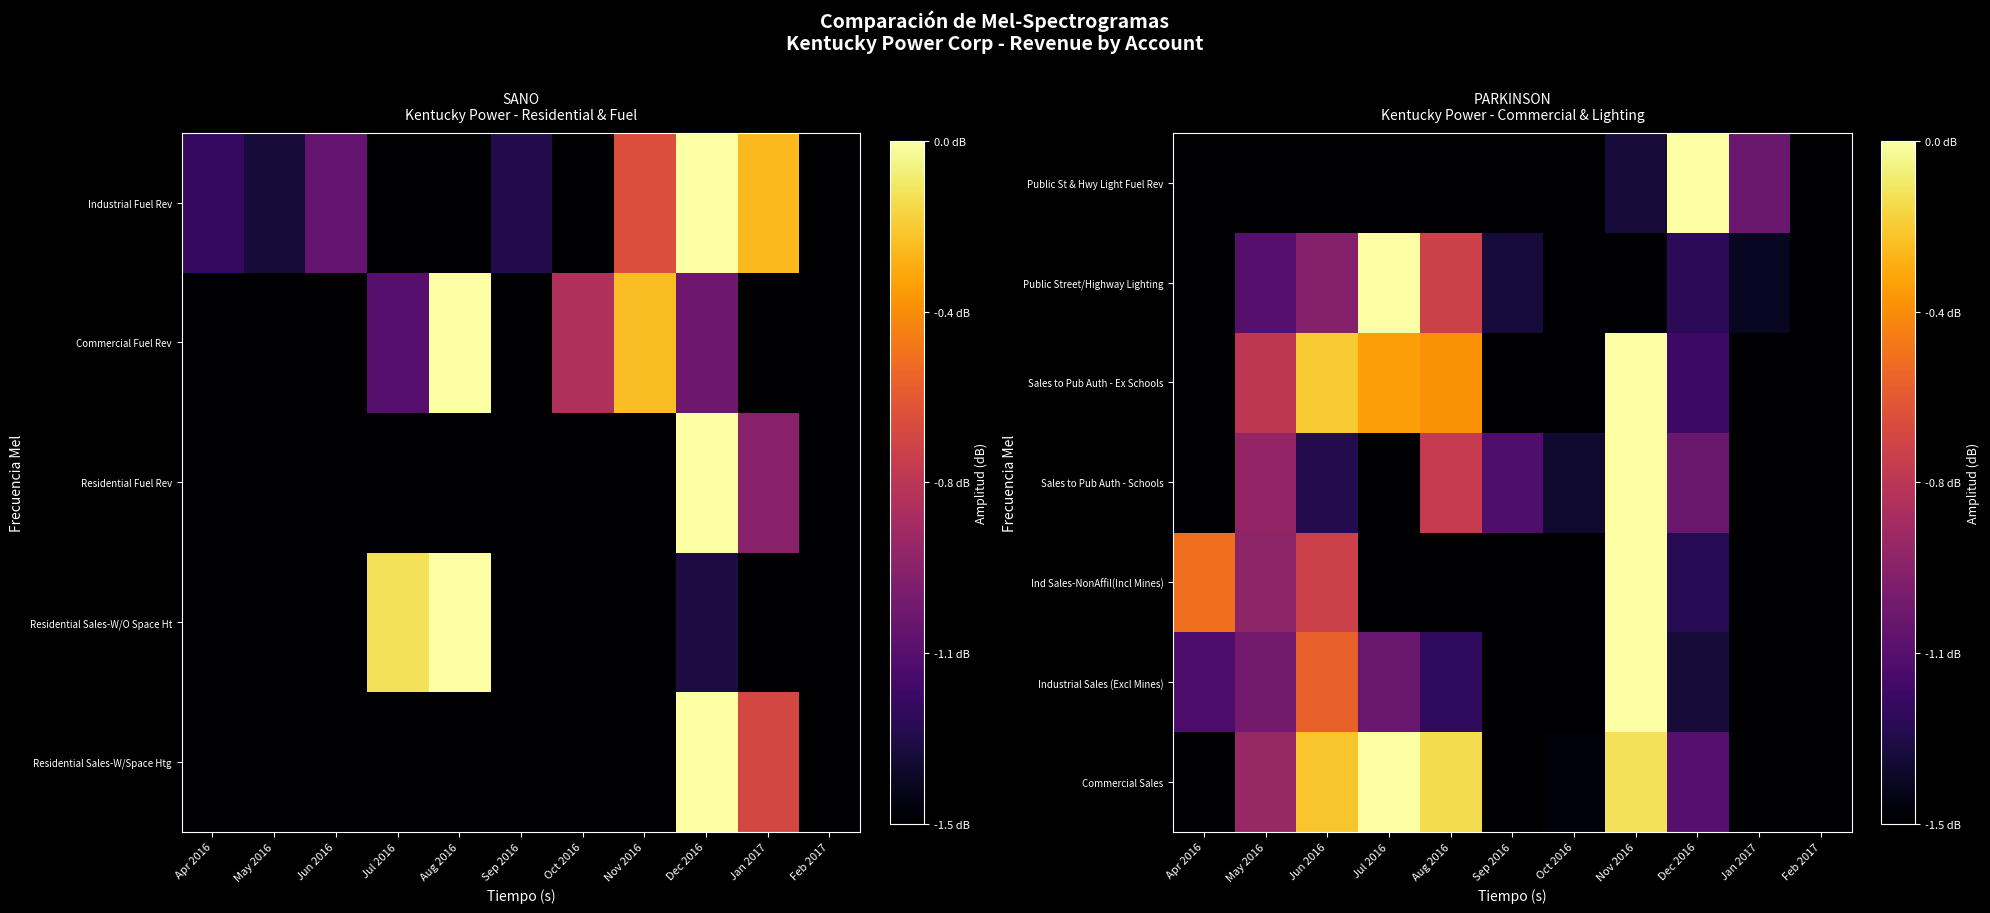

Rank the series by their maximum value, from lowest to highest.

Commercial Sales, Industrial Sales (Excl Mines), Ind Sales-NonAffil(Incl Mines), Sales to Pub Auth - Schools, Sales to Pub Auth - Ex Schools, Public Street/Highway Lighting, Public St & Hwy Light Fuel Rev